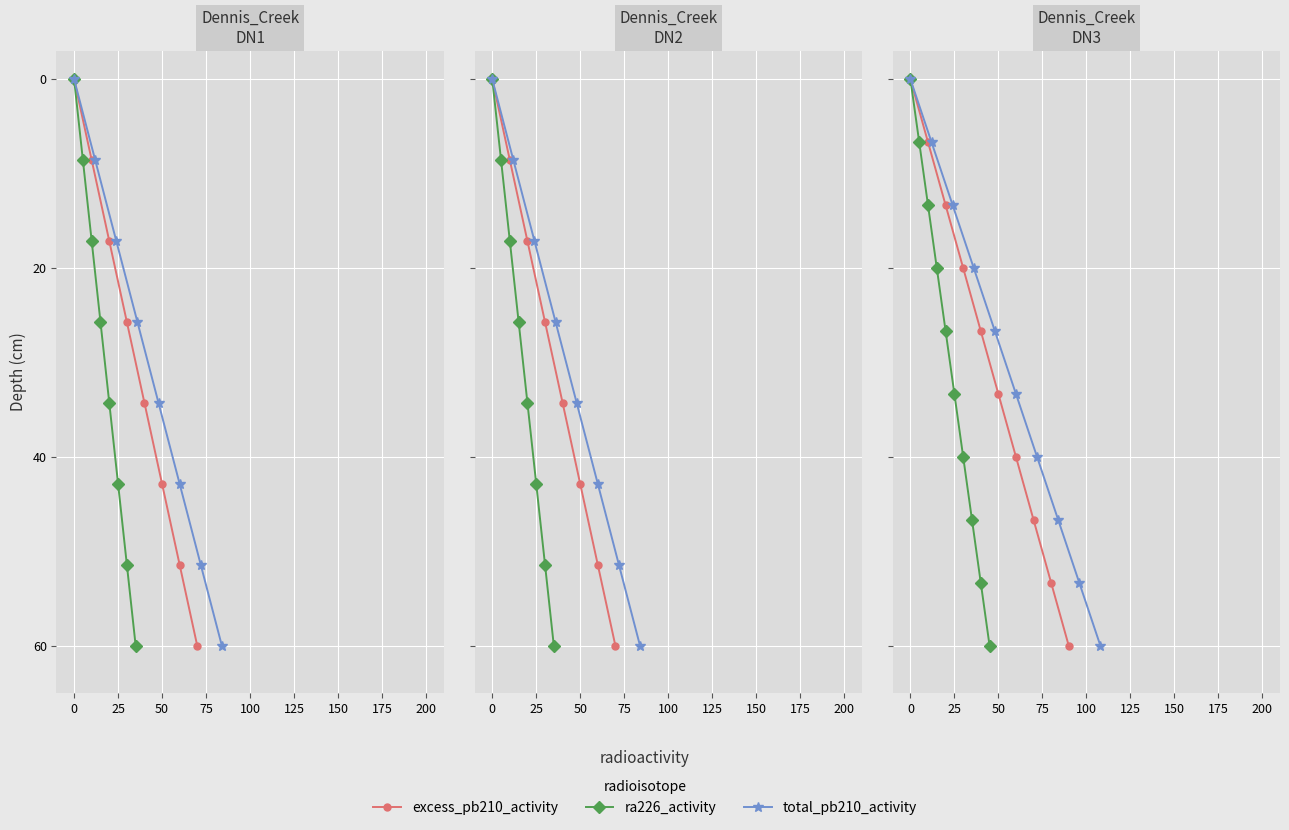

How many lines are shown in the chart?

3